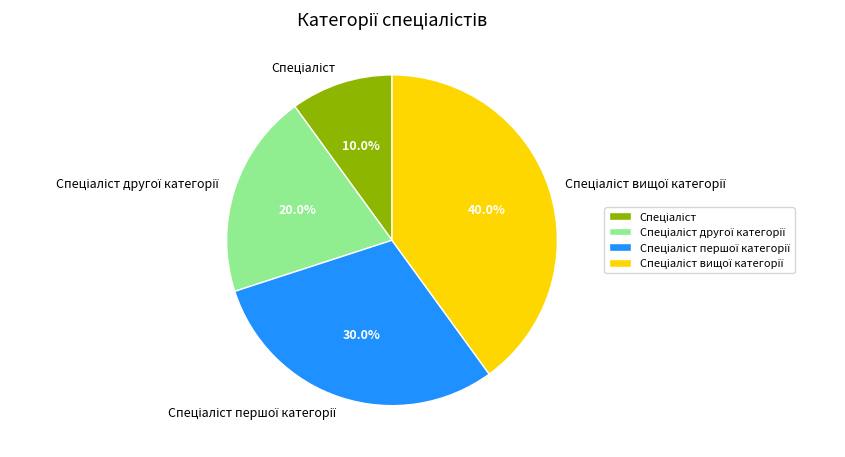

Is there a majority slice in this chart?

No